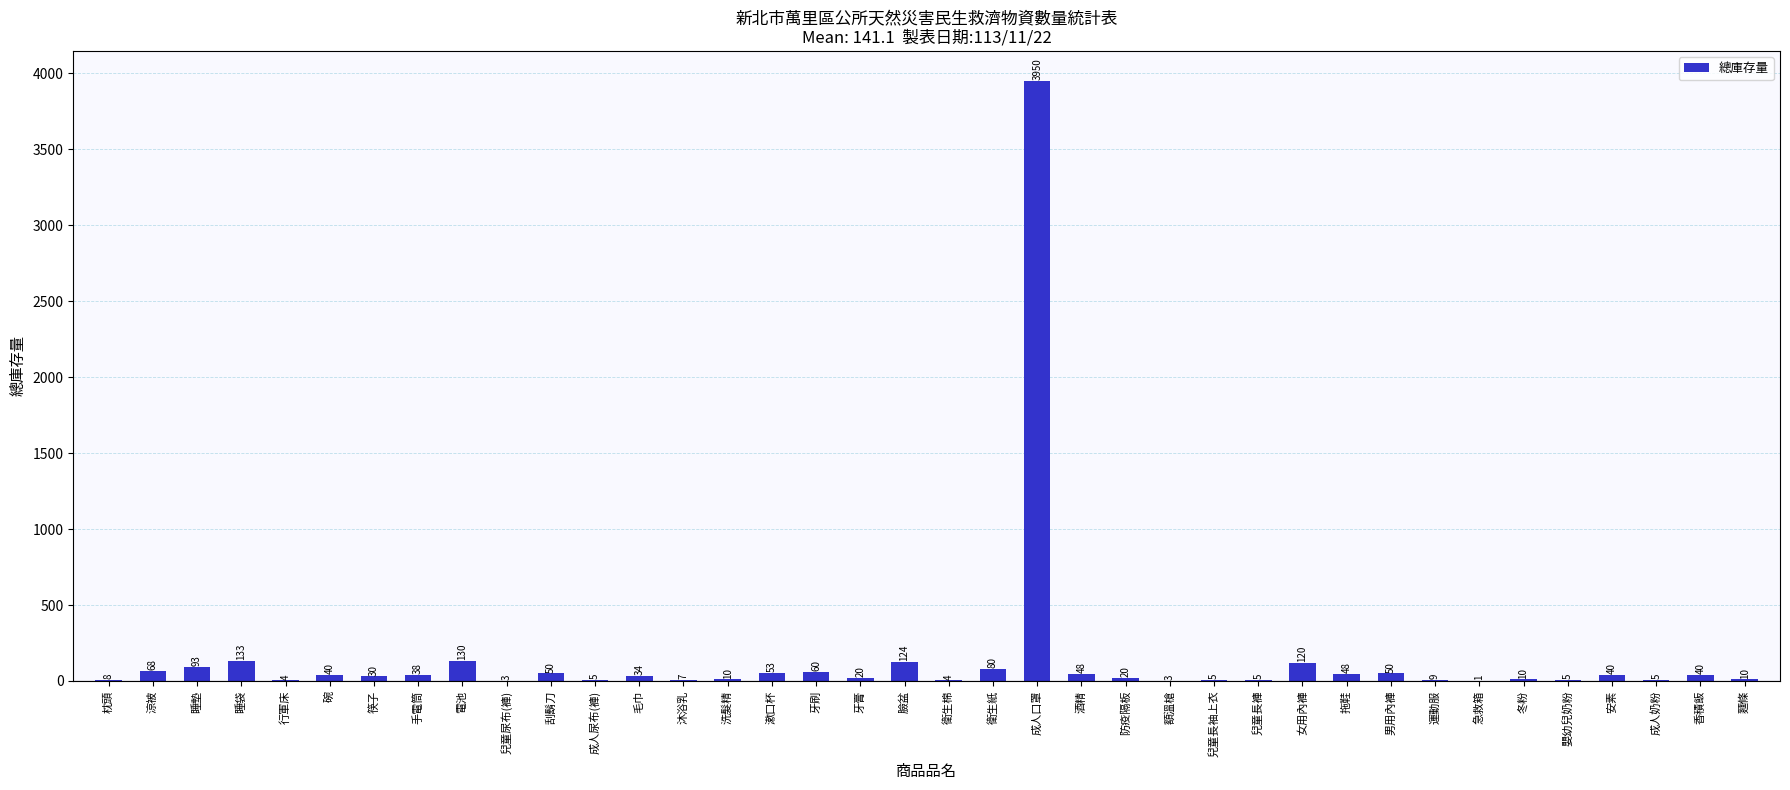

At which label is the value closest to 1975?

睡袋